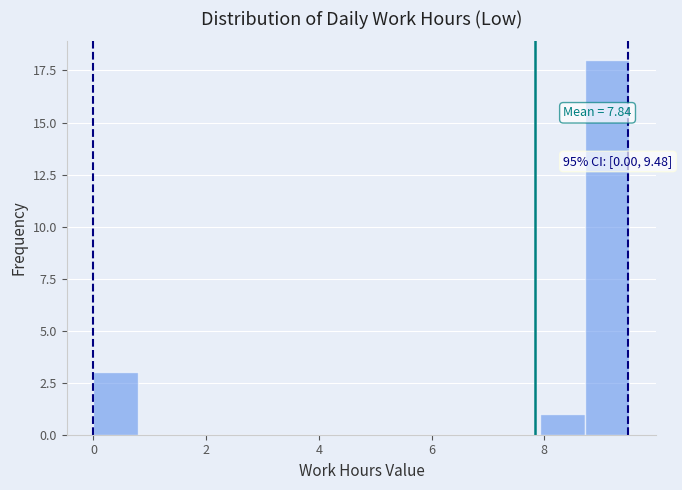

Read against the x-axis, roughly where is the centre of the tallest bar?

9.2